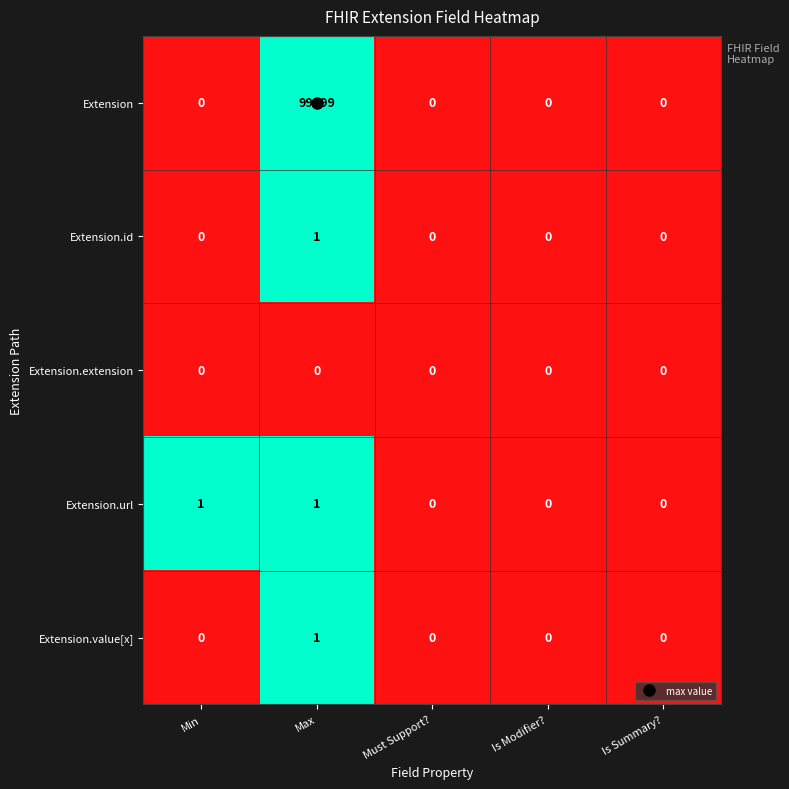

What is the highest value of the Extension series?

99999